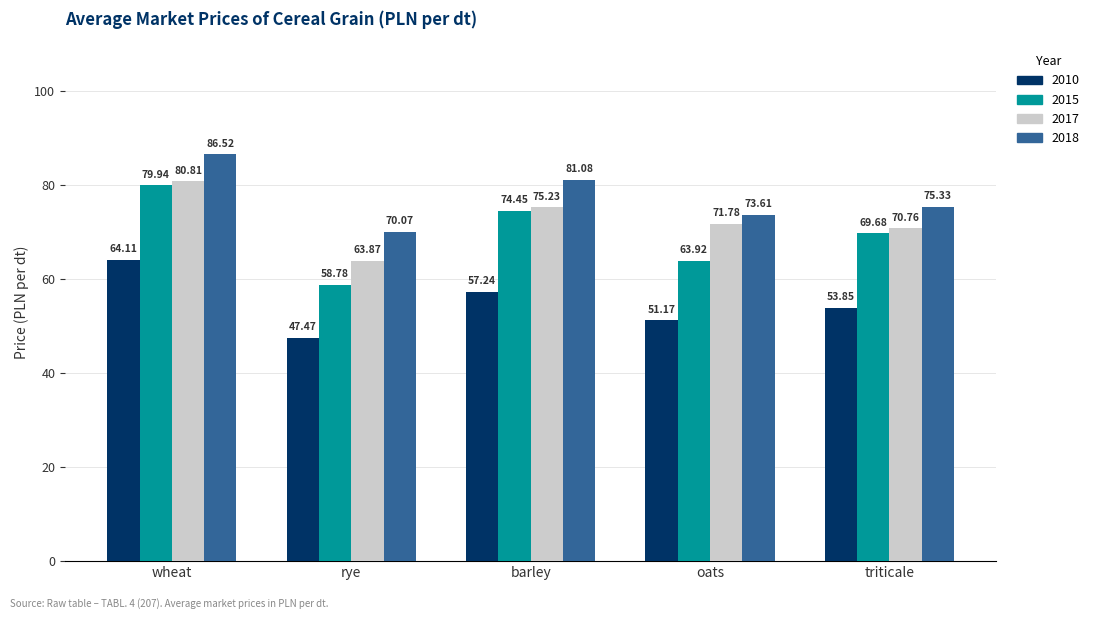

What is the average value of the 2015 series?

69.4